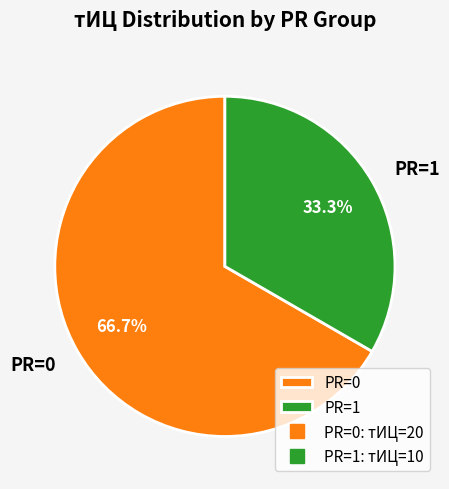

To the nearest percent, what is the average slice percentage?

50%